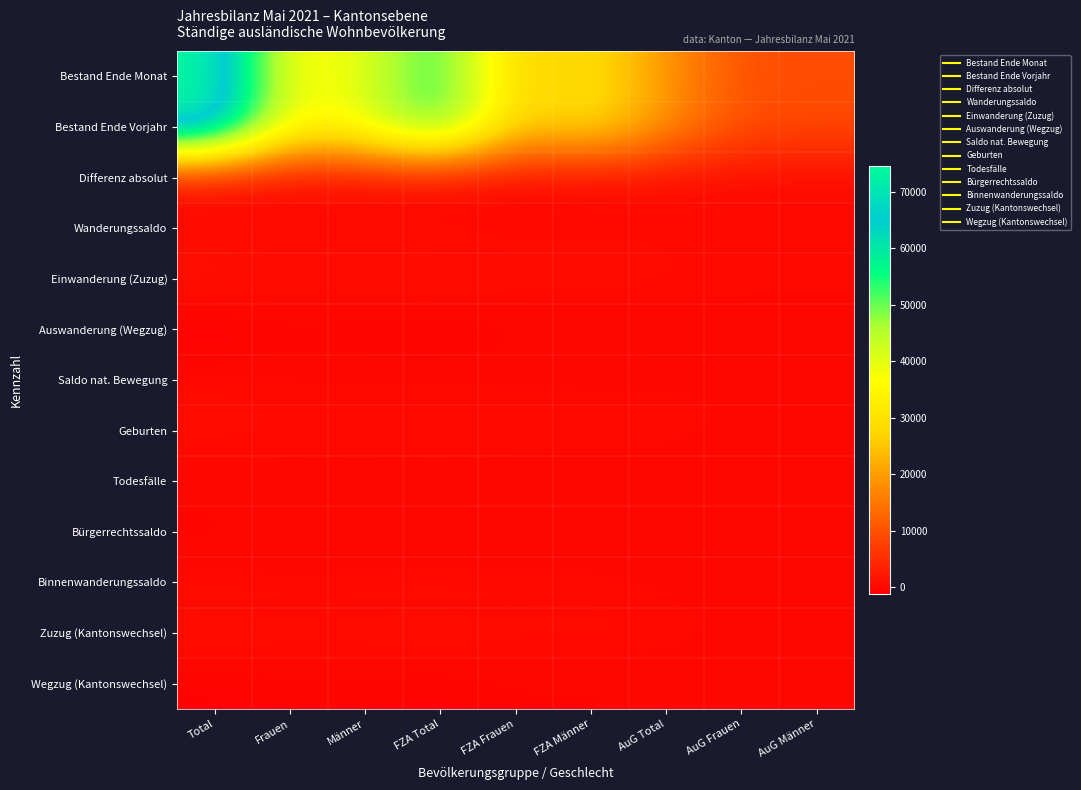

Which has a higher value, Total or AuG Total?

Total